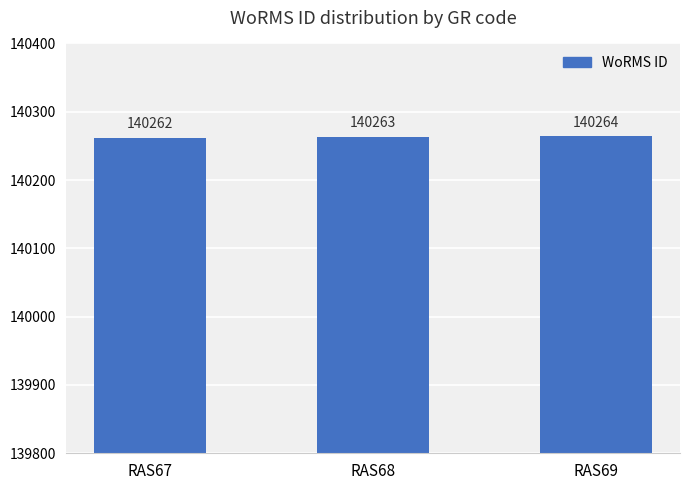

Which has a higher value, RAS68 or RAS69?

RAS69